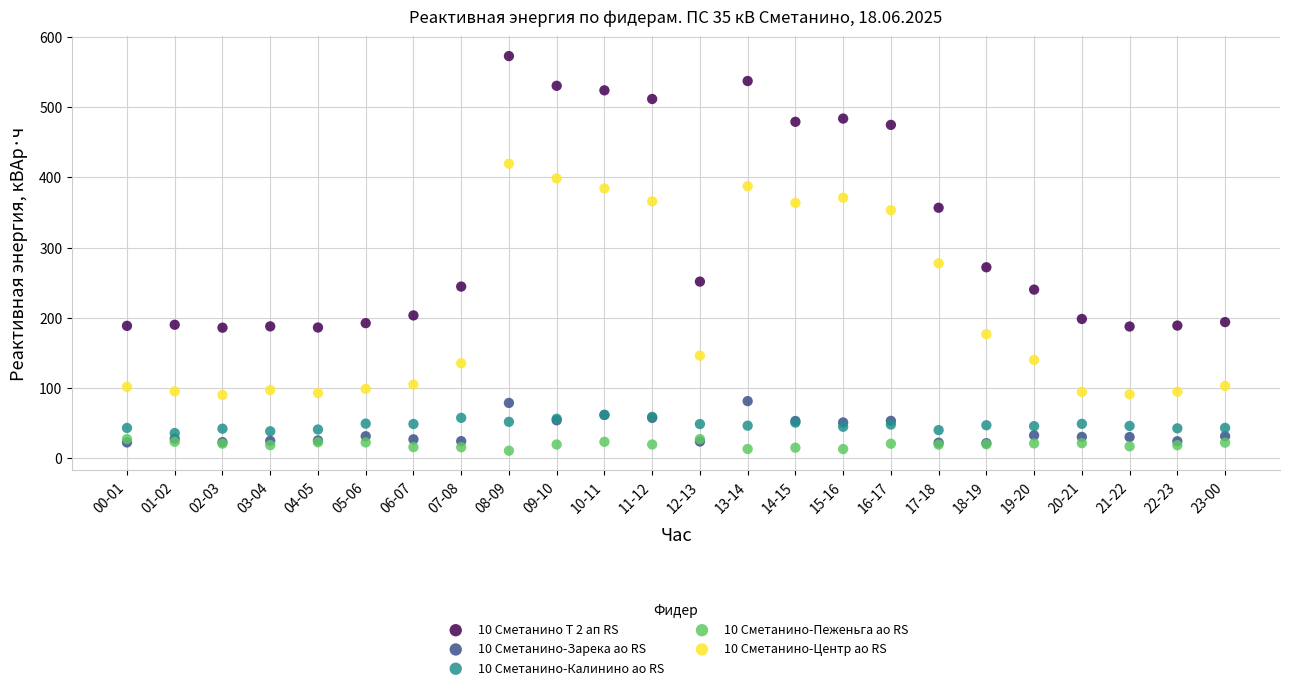

Which series contains the lowest Y value?

10 Сметанино-Пеженьга ао RS